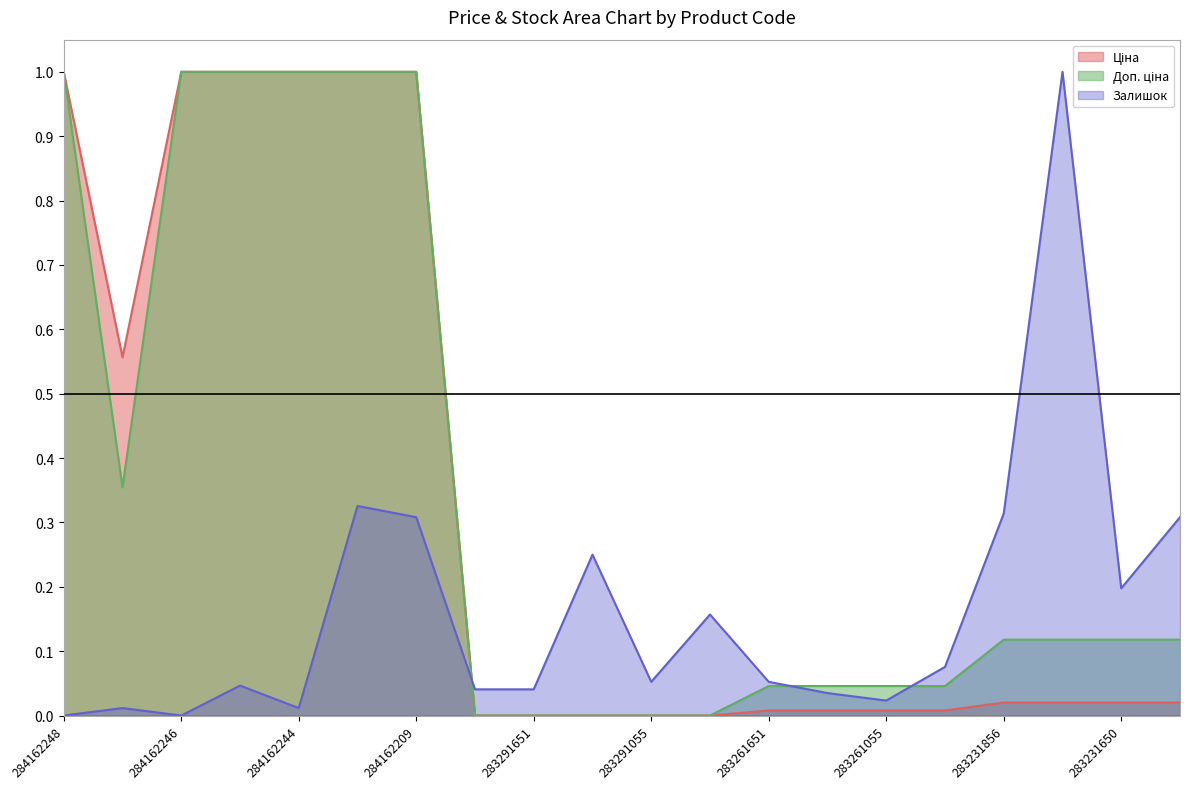

Does the chart display data point markers on the line(s)?

No